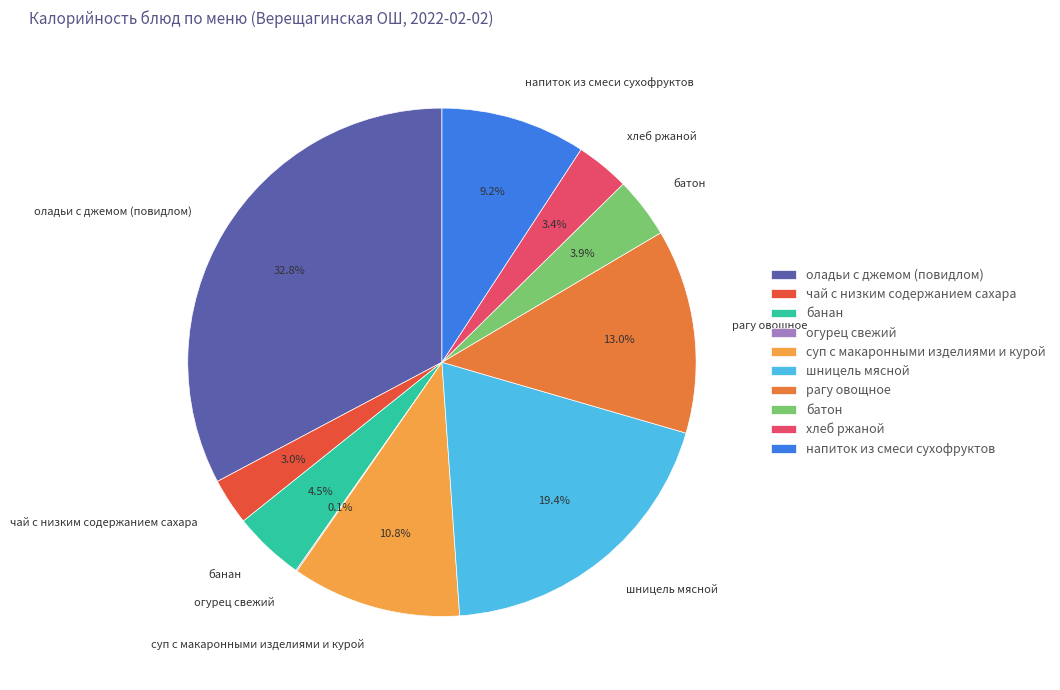

Which slice is the largest?

оладьи с джемом (повидлом)